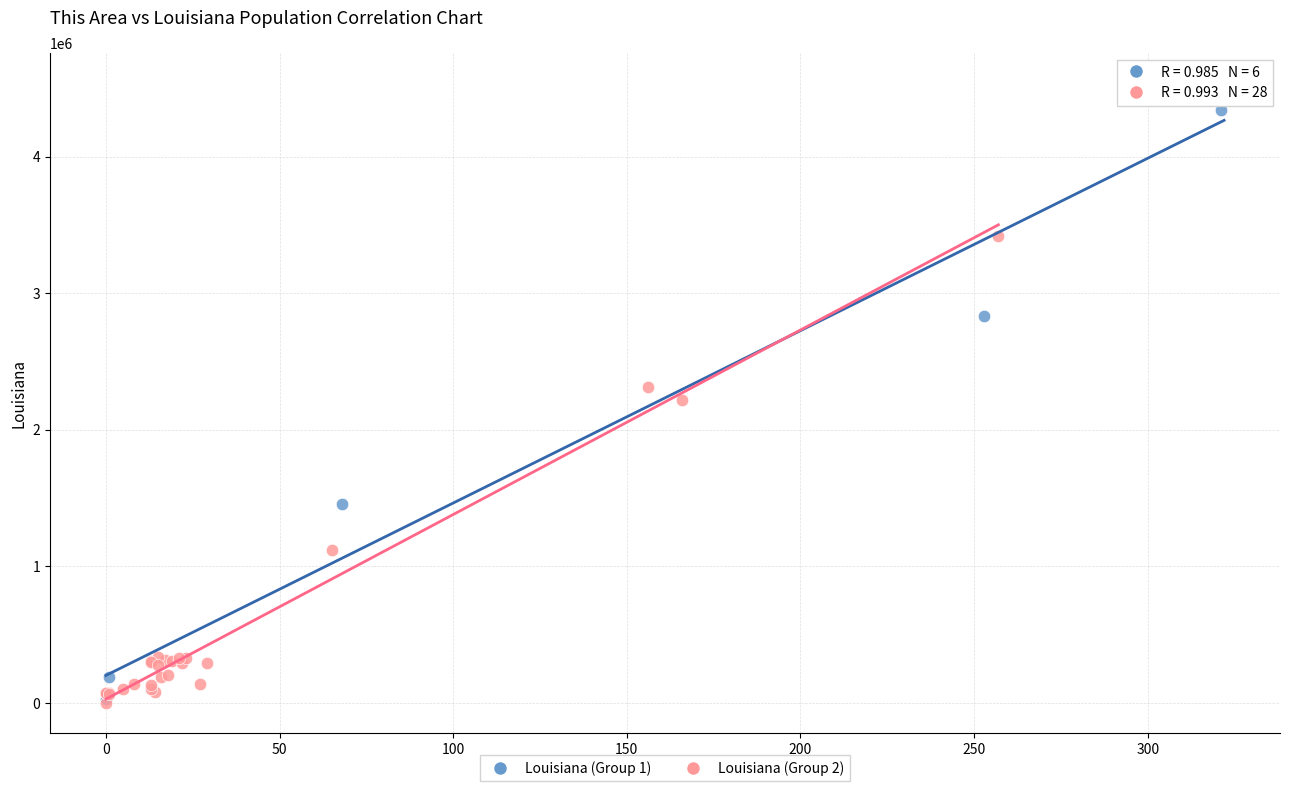

Which series contains the highest Y value?

Louisiana (Group 1)